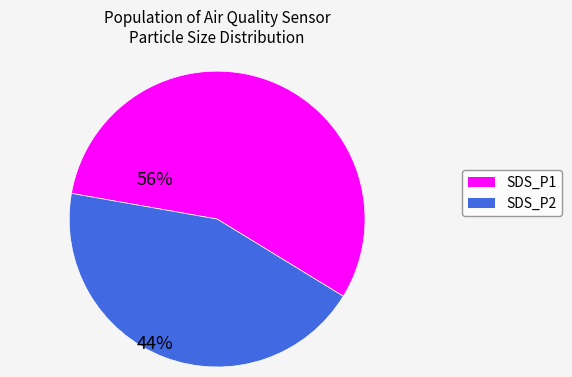

What is the smallest slice in the pie chart?

SDS_P2